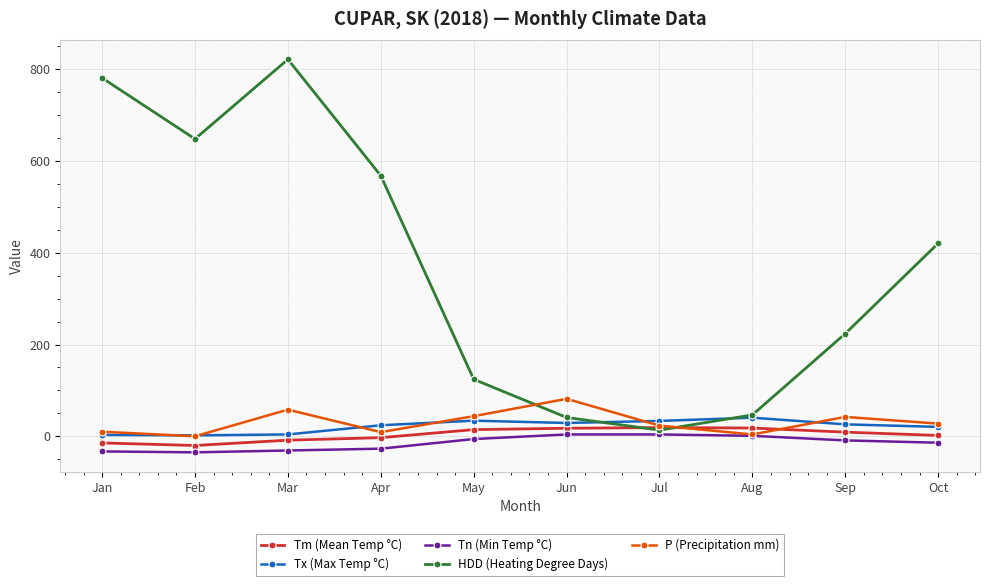

What is the minimum value shown in the chart?

-35.0